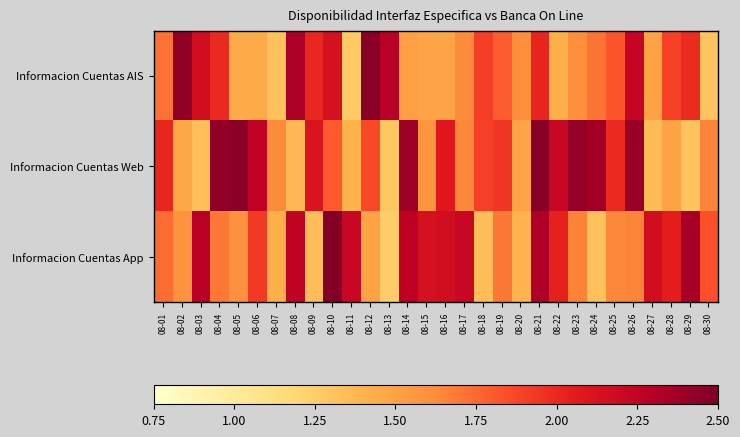

How many series are shown in this chart?

3